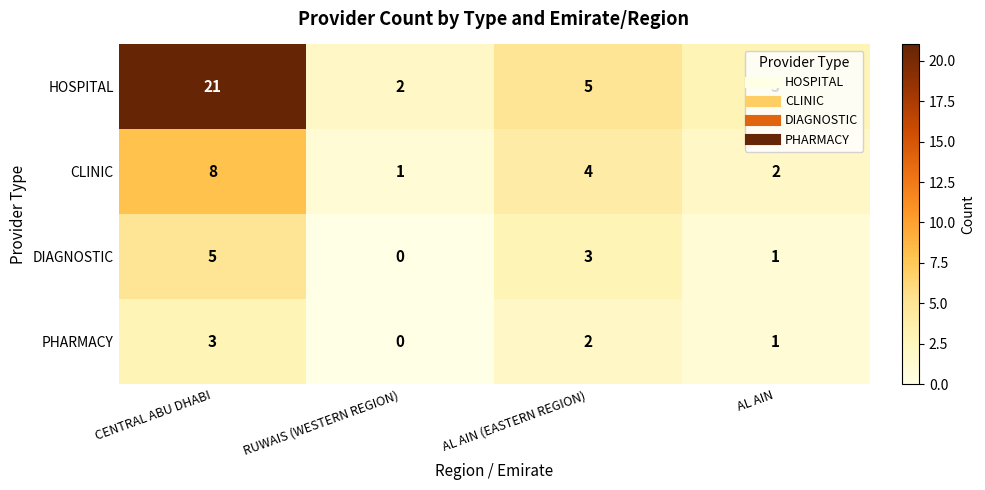

At which category does the chart reach its peak across all series?

CENTRAL ABU DHABI